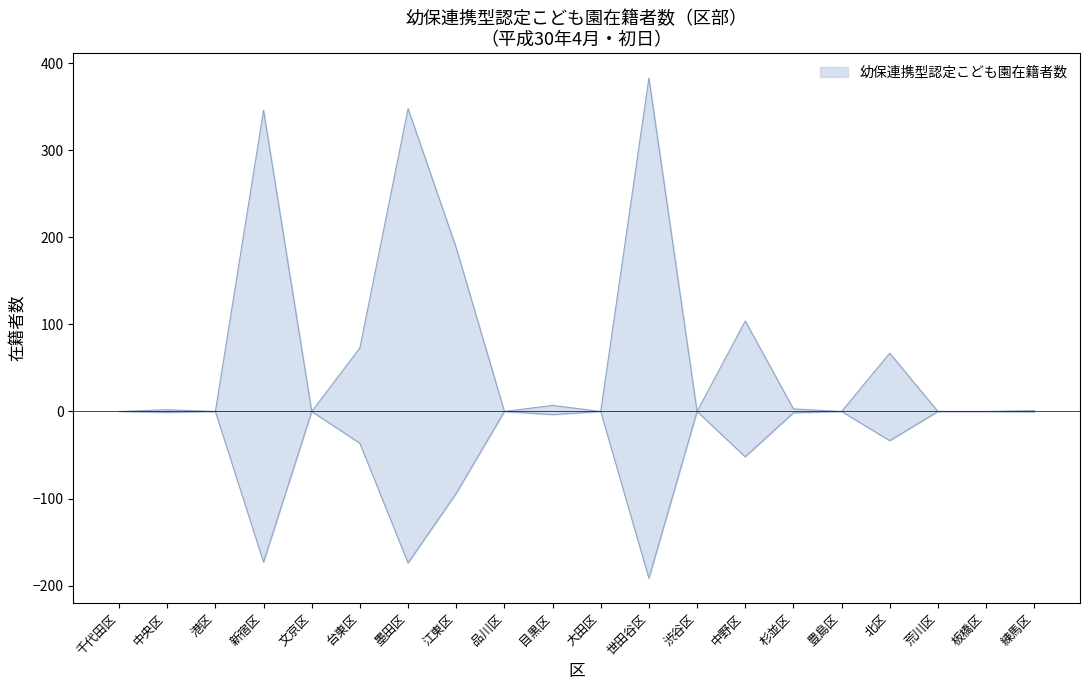

Reading left to right, what are all the values shown in this chart?

千代田区=0	中央区=2	港区=0	新宿区=346	文京区=0	台東区=73	墨田区=348	江東区=188	品川区=0	目黒区=7	大田区=0	世田谷区=383	渋谷区=0	中野区=104	杉並区=3	豊島区=0	北区=67	荒川区=0	板橋区=0	練馬区=1